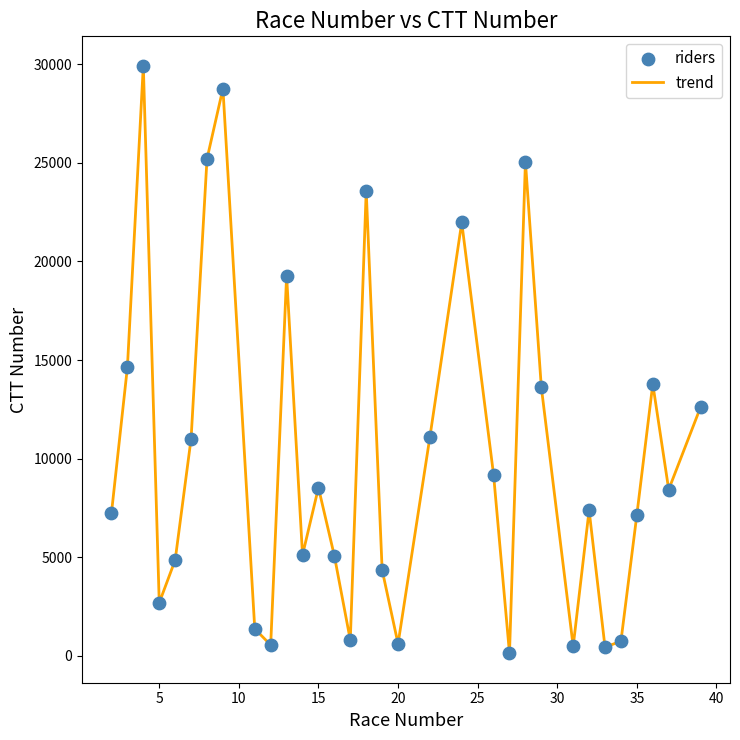

What is the maximum value shown in the chart?

29928